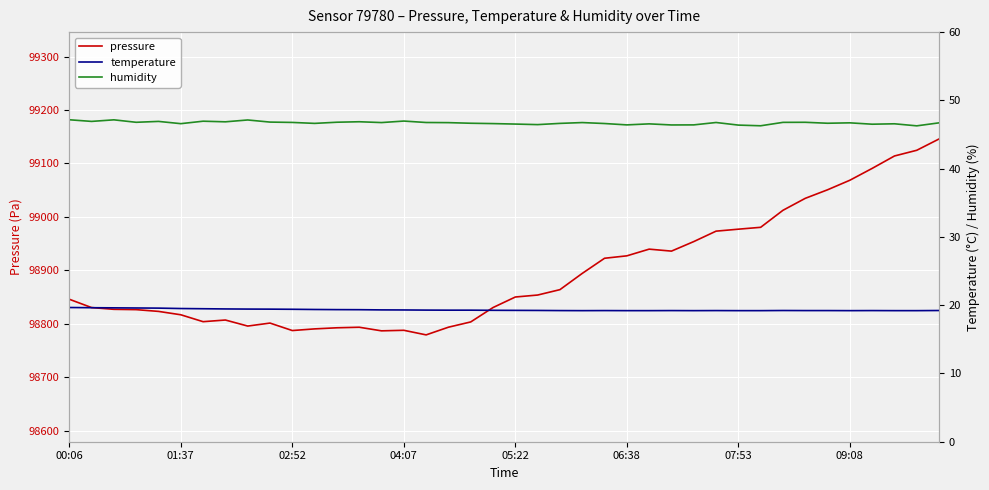

True or false: humidity has more than 0 points higher than both neighbors.

True